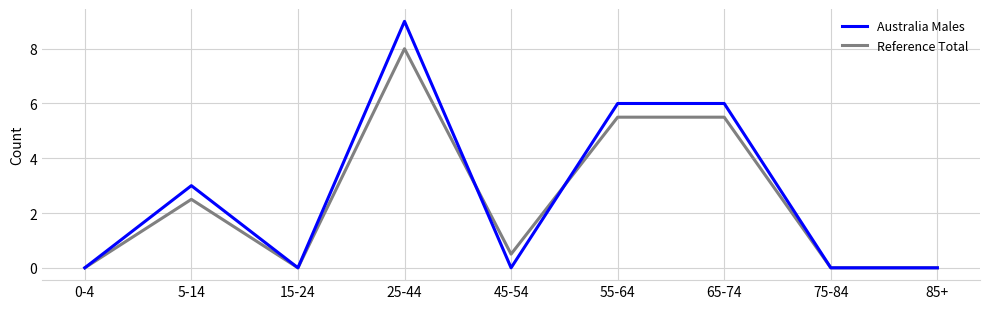

Reading left to right, list all the values displayed in this chart.

Australia Males: 0.0	3.0	0.0	9.0	0.0	6.0	6.0	0.0	0.0
Reference Total: 0.0	2.5	0.0	8.0	0.5	5.5	5.5	0.0	0.0